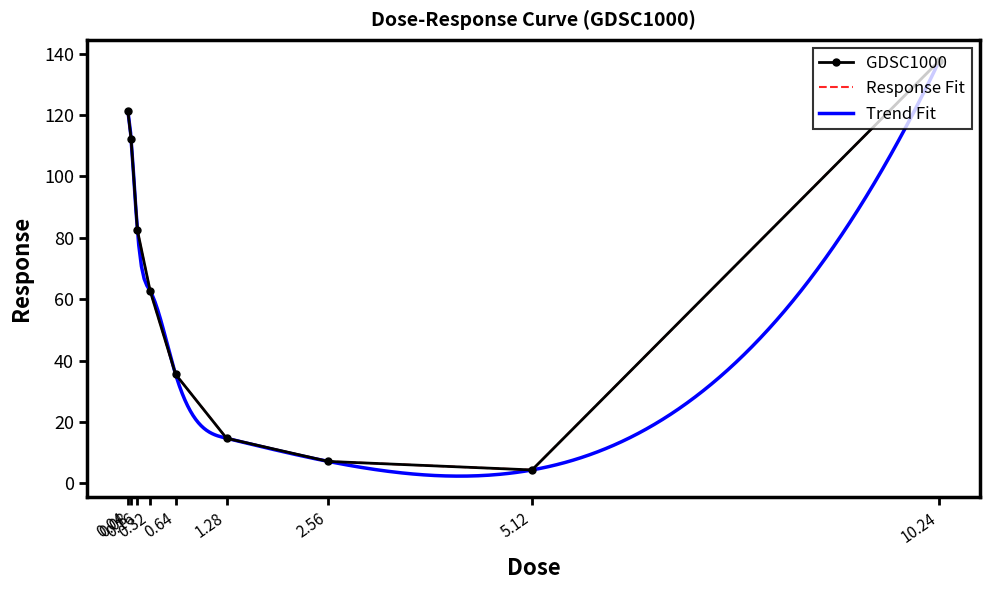

What is the label of the 9th point from the left?

10.24